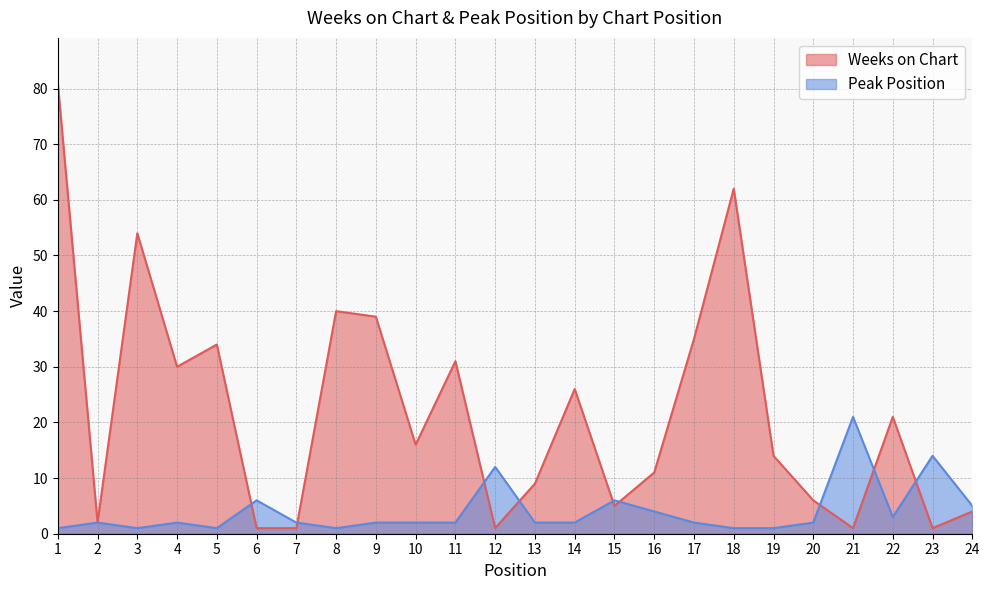

How many times do Peak Position and Weeks on Chart cross each other?

9